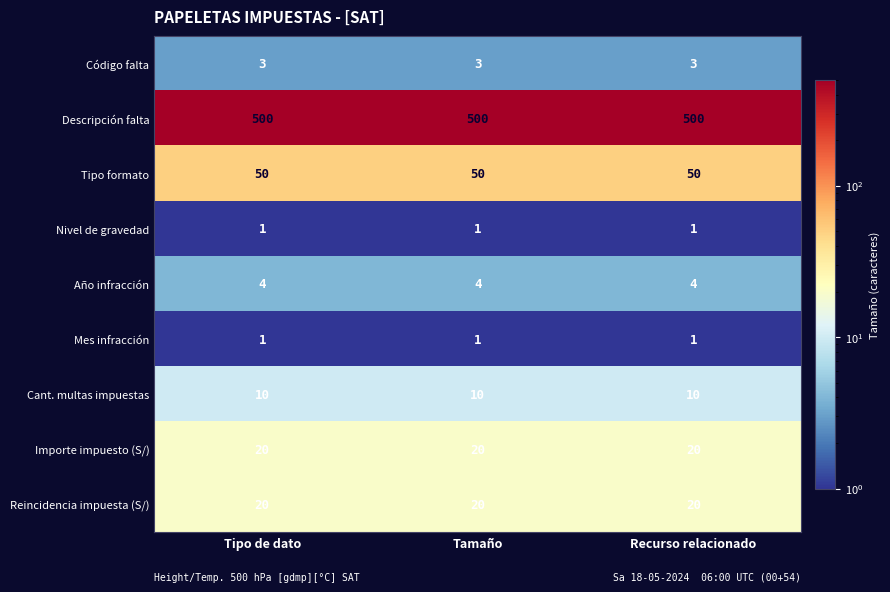

What is the maximum value shown in the chart?

500